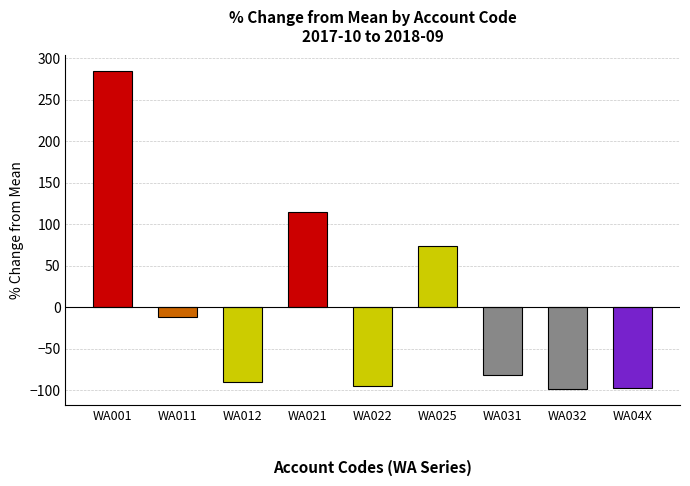

What is the minimum value shown in the chart?

-98.6